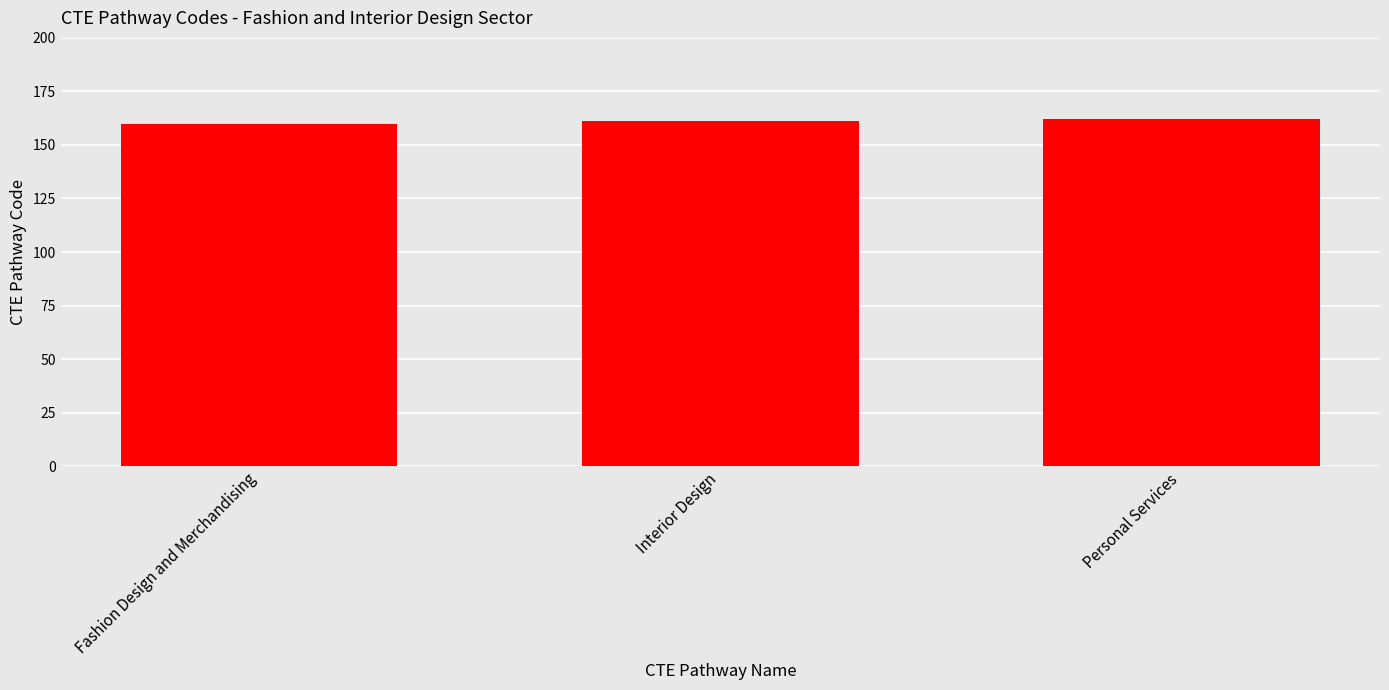

What is the greatest value displayed?

162